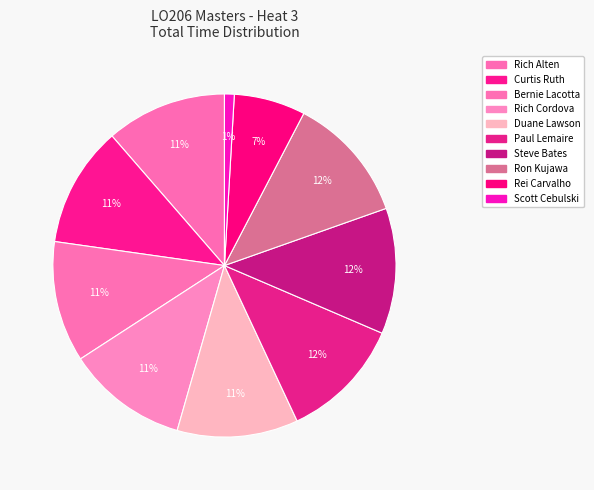

Count the number of slices in the pie.

10